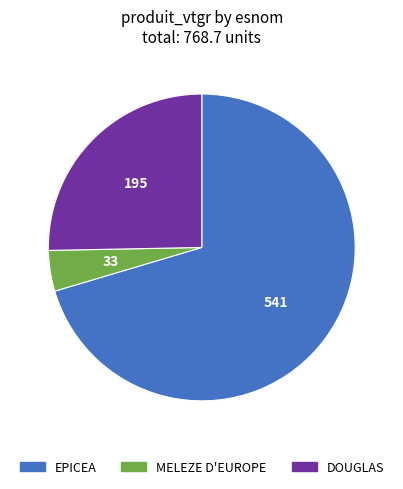

Is there any slice that represents more than half of the pie?

Yes